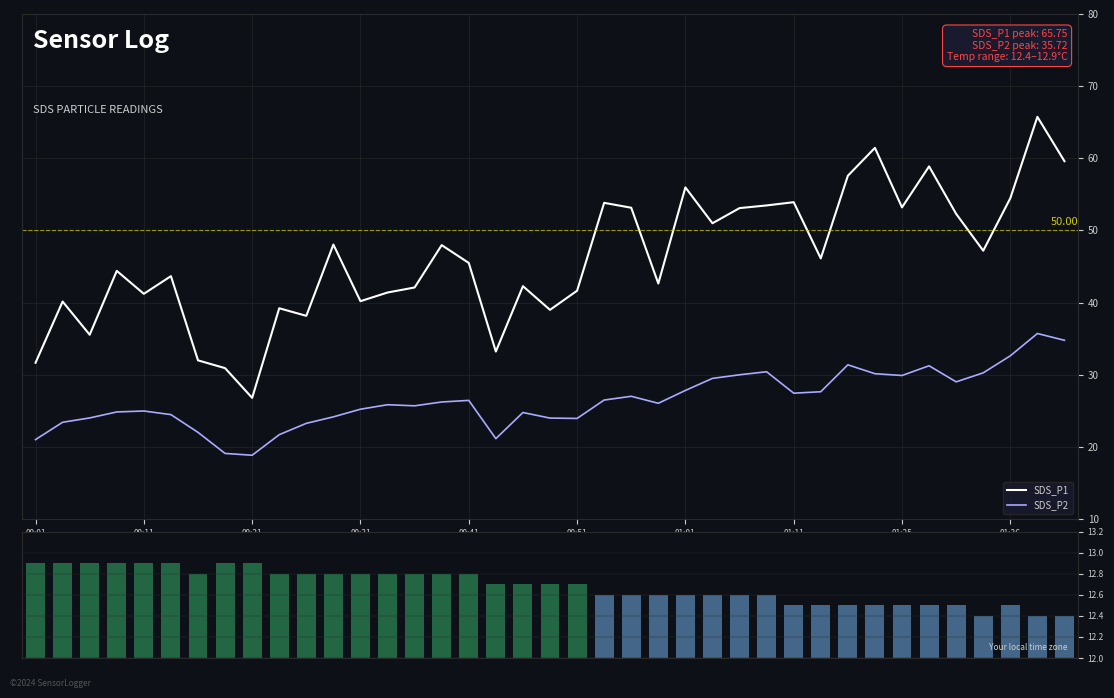

How many values in the SDS_P2 series are below 26?

19